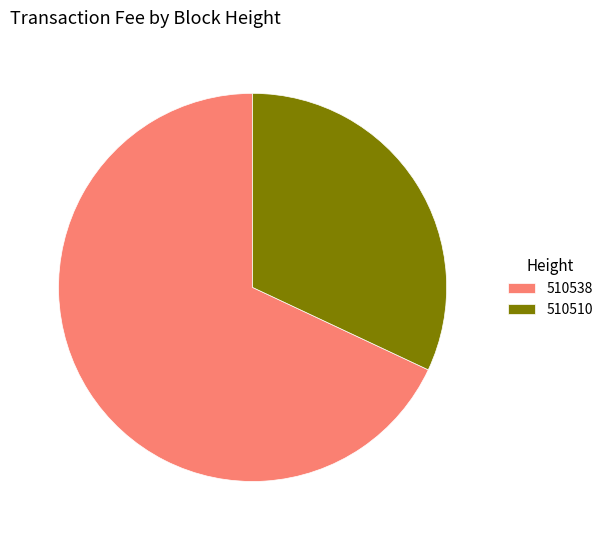

What is the majority slice?

510538